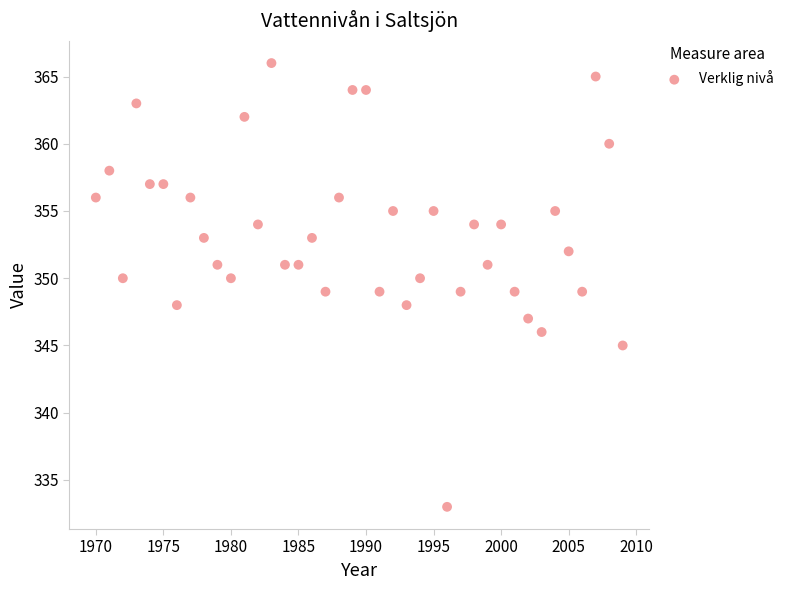

What is the range of Y values (max minus min)?

33